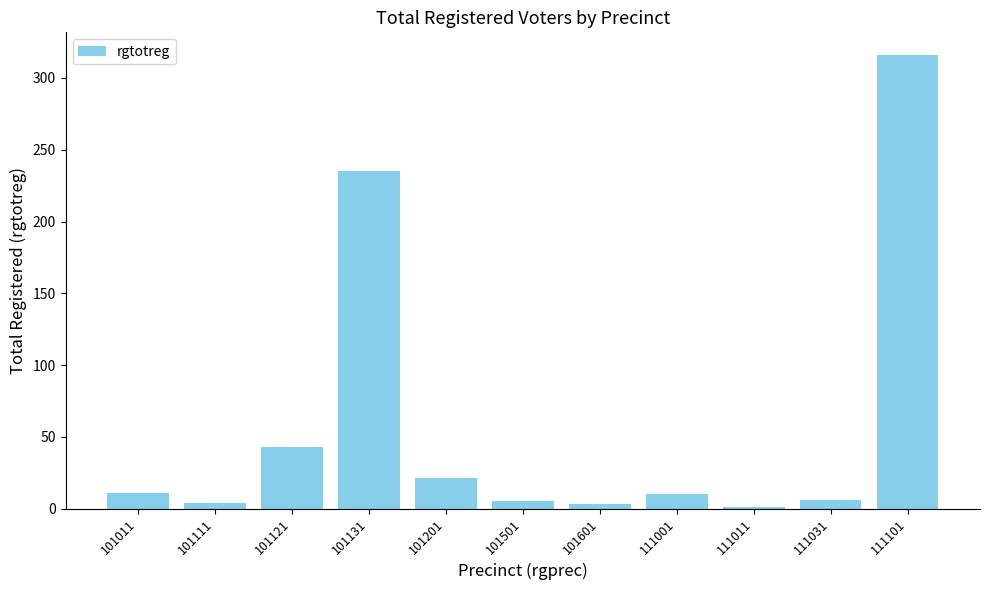

Is it true that the value at 101601 is 3?

True